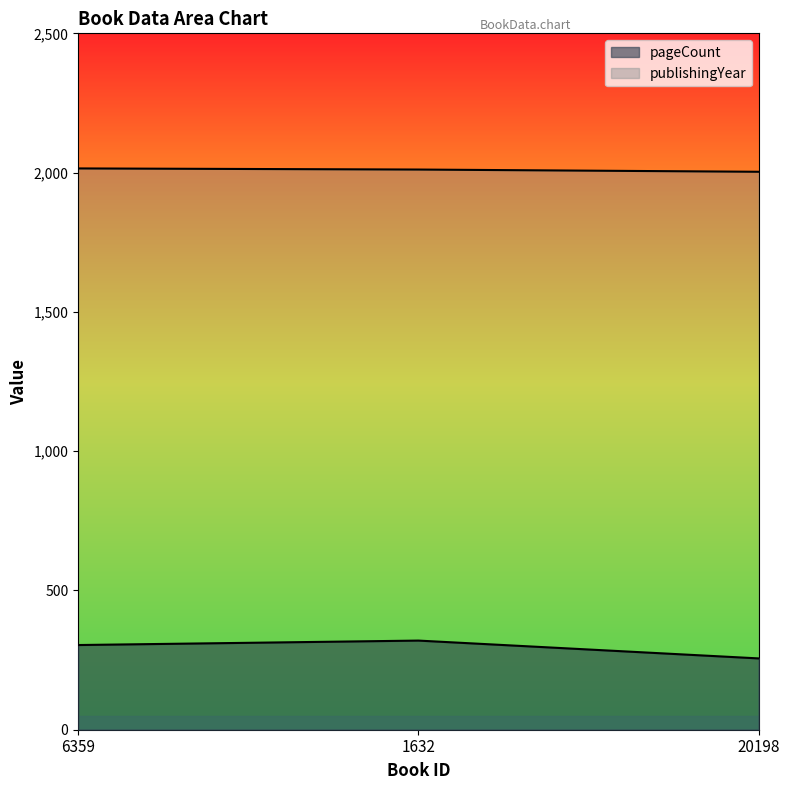

What is the label of the 1st point from the left?

6359